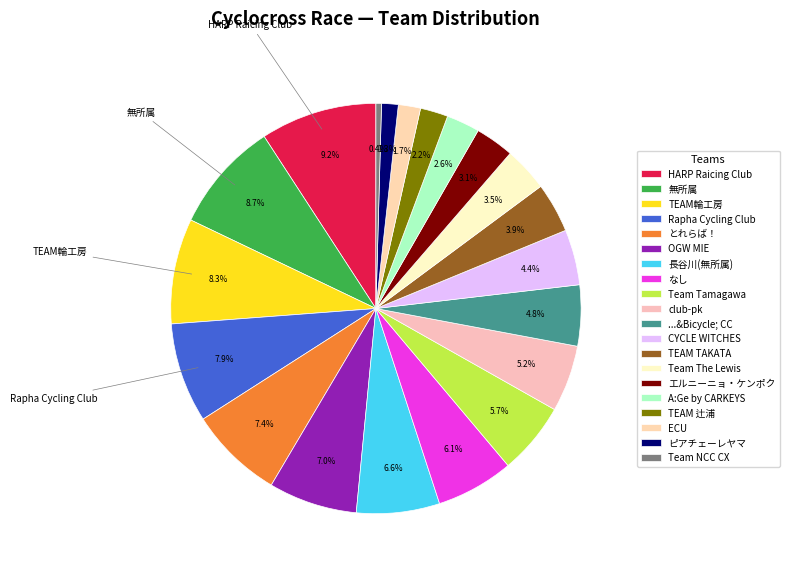

How many slices are in this pie chart?

20